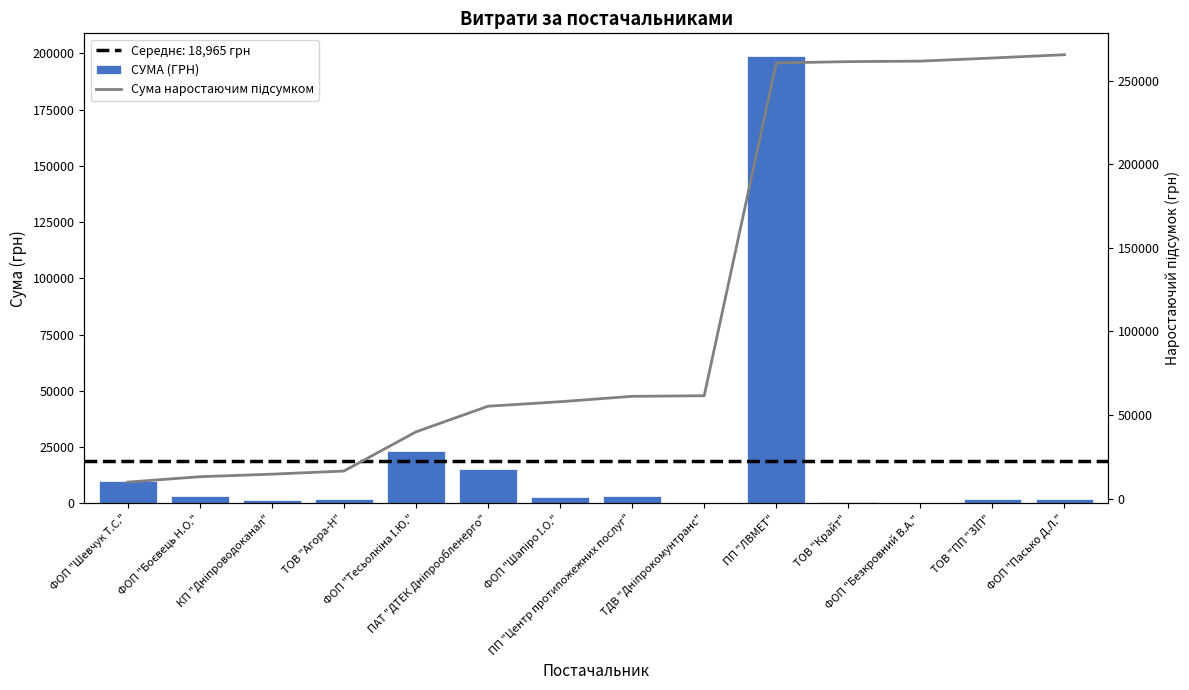

Which series has the largest total across all categories?

Сума наростаючим підсумком